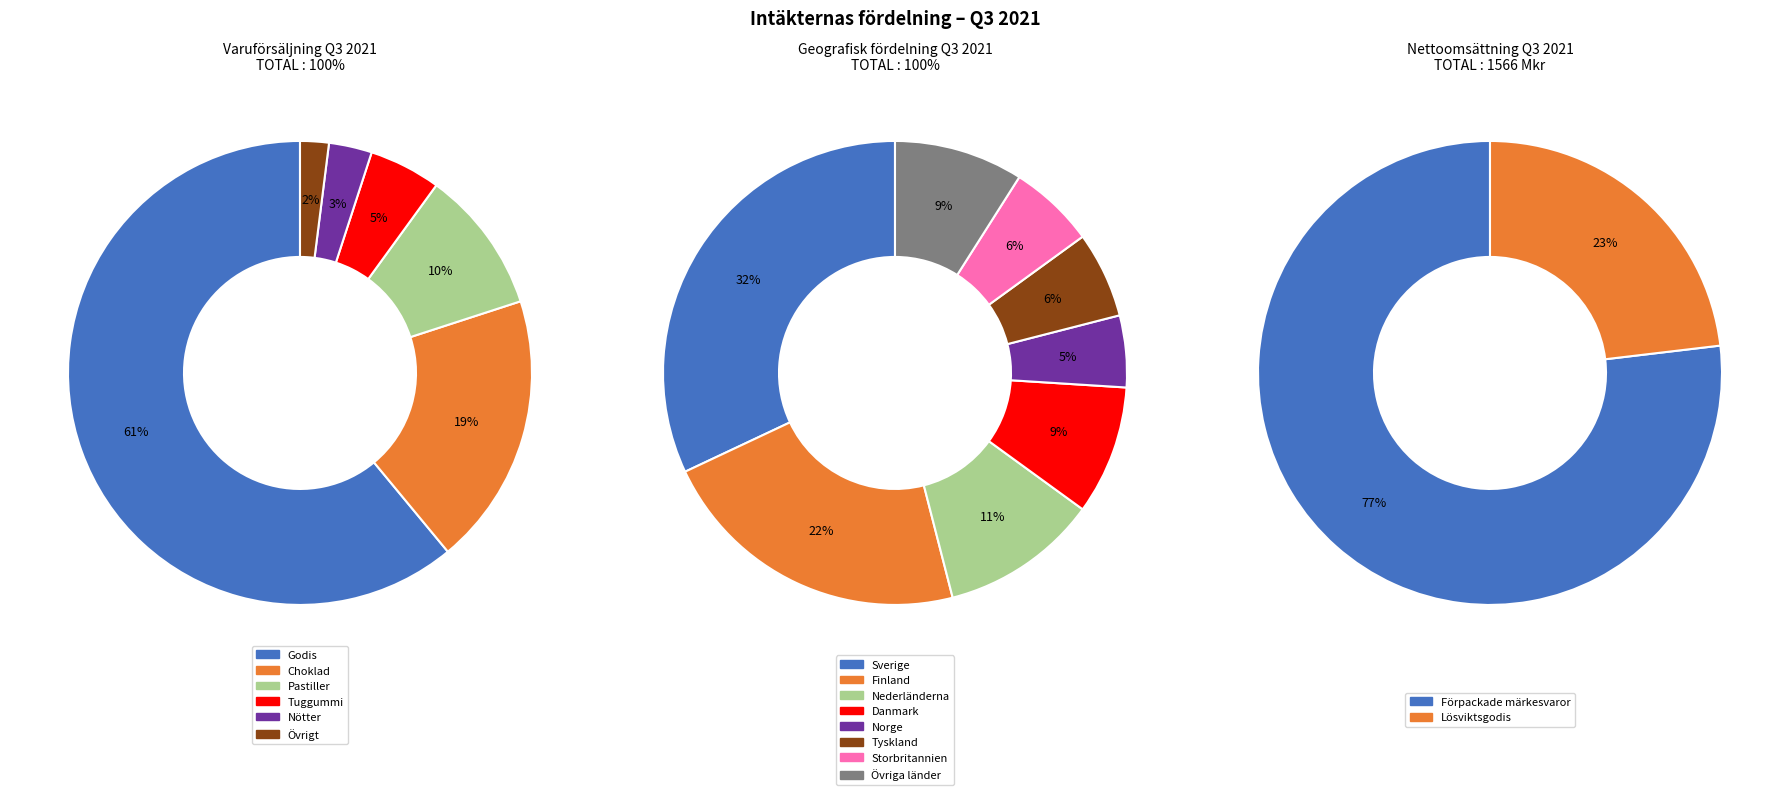

Which has a higher value, Tuggummi or Choklad?

Choklad